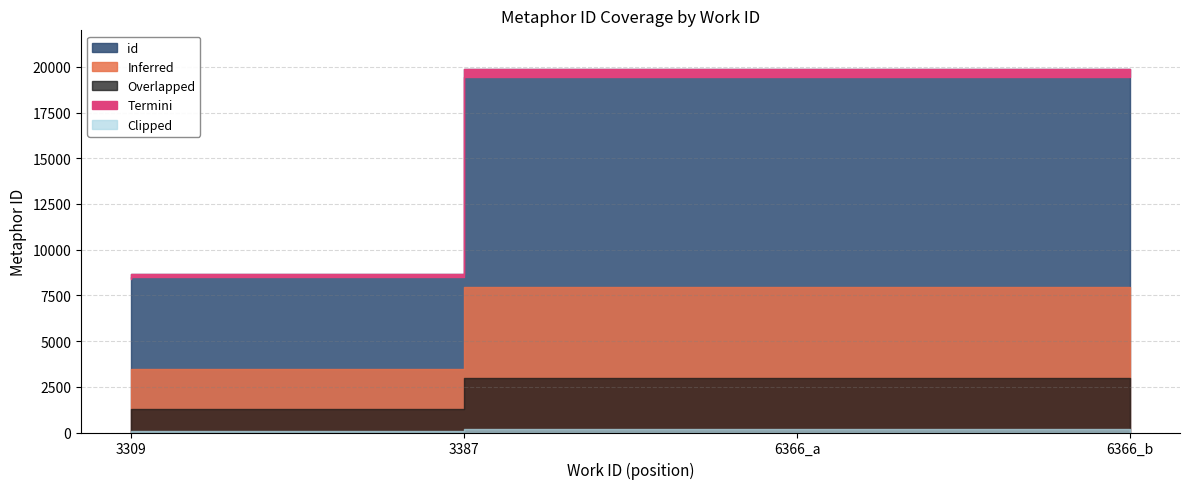

Reading left to right, what are all the values shown in this chart?

3309=8575	3387=8668	6366_a=19858	6366_b=19859